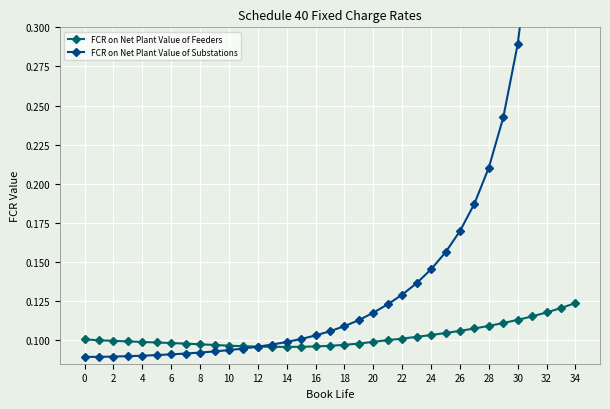

What is the minimum value for FCR on Net Plant Value of Substations?

0.1